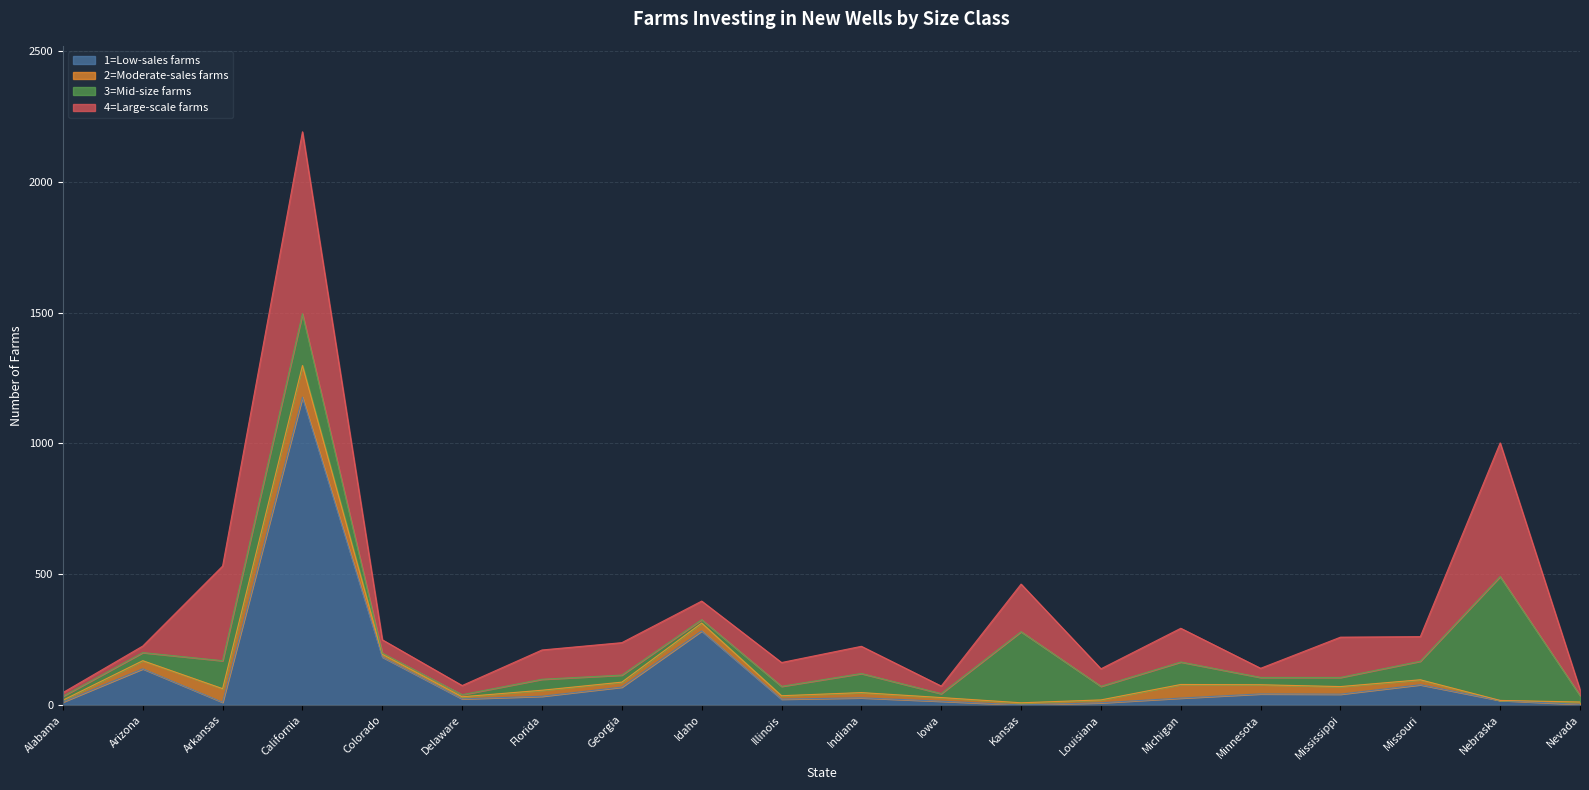

Which series has the largest total across all categories?

4=Large-scale farms